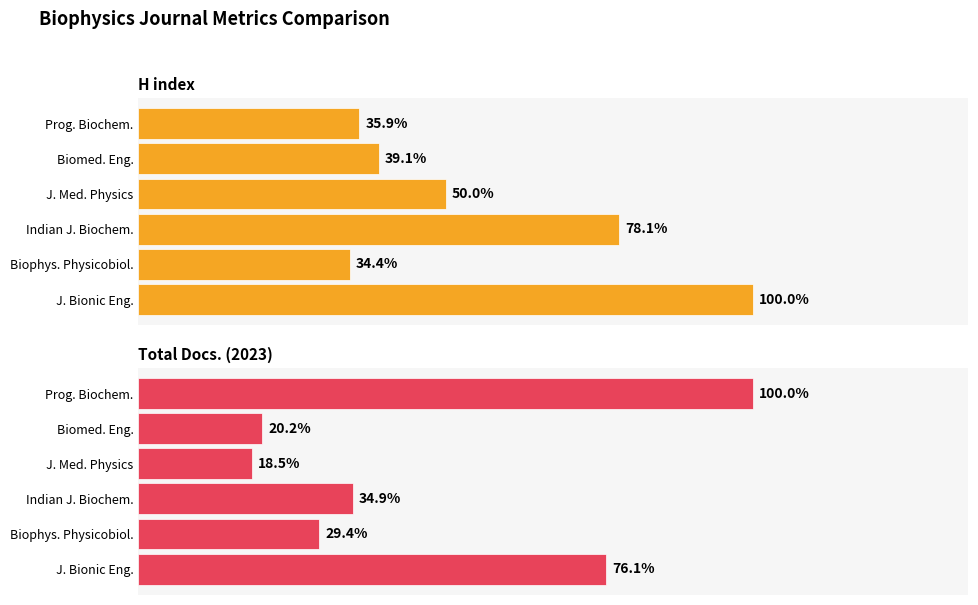

Does the chart contain any negative values?

No